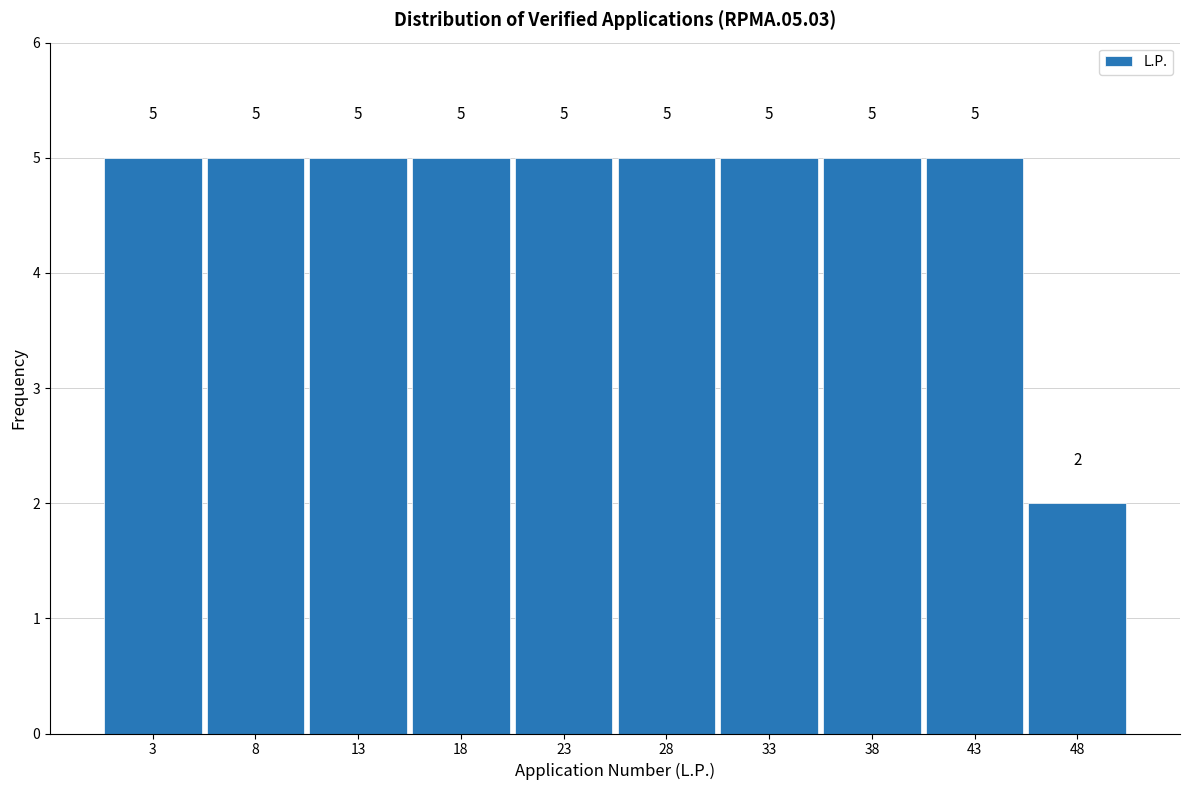

Reading left to right, list every bar in this chart as the range it spans on the x-axis followed by its height.

1 to 6: 5
6 to 11: 5
11 to 16: 5
16 to 21: 5
21 to 26: 5
26 to 31: 5
31 to 36: 5
36 to 41: 5
41 to 46: 5
46 to 51: 2